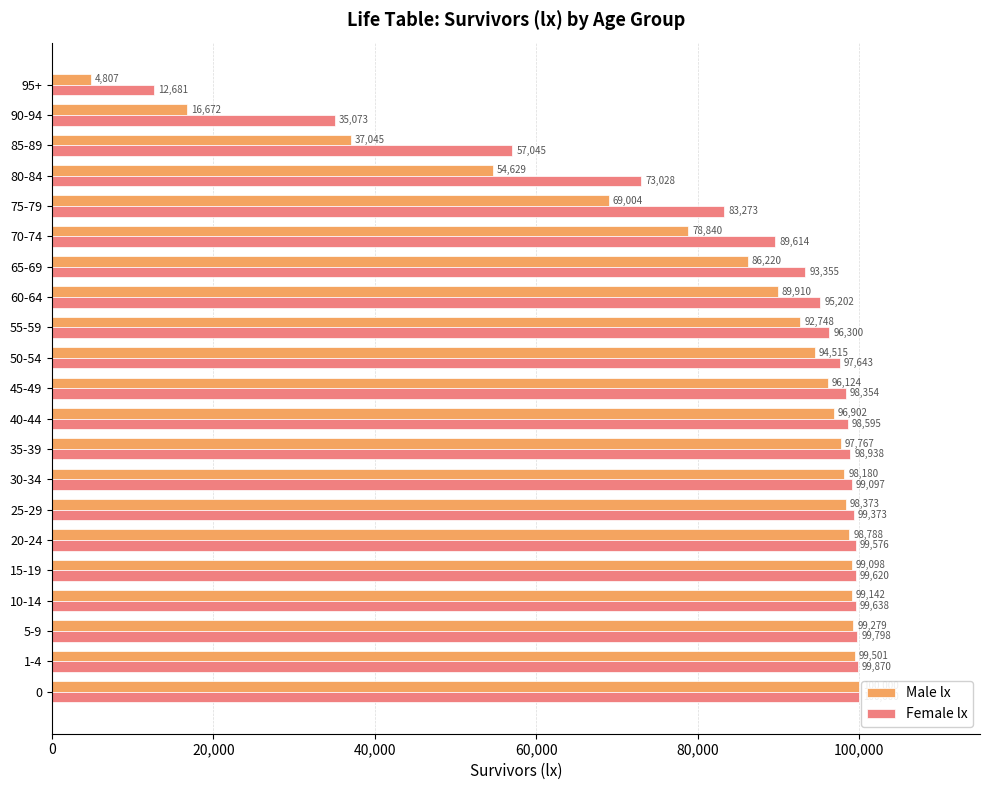

The value of Male lx at 45-49 is 96124. True or false?

True